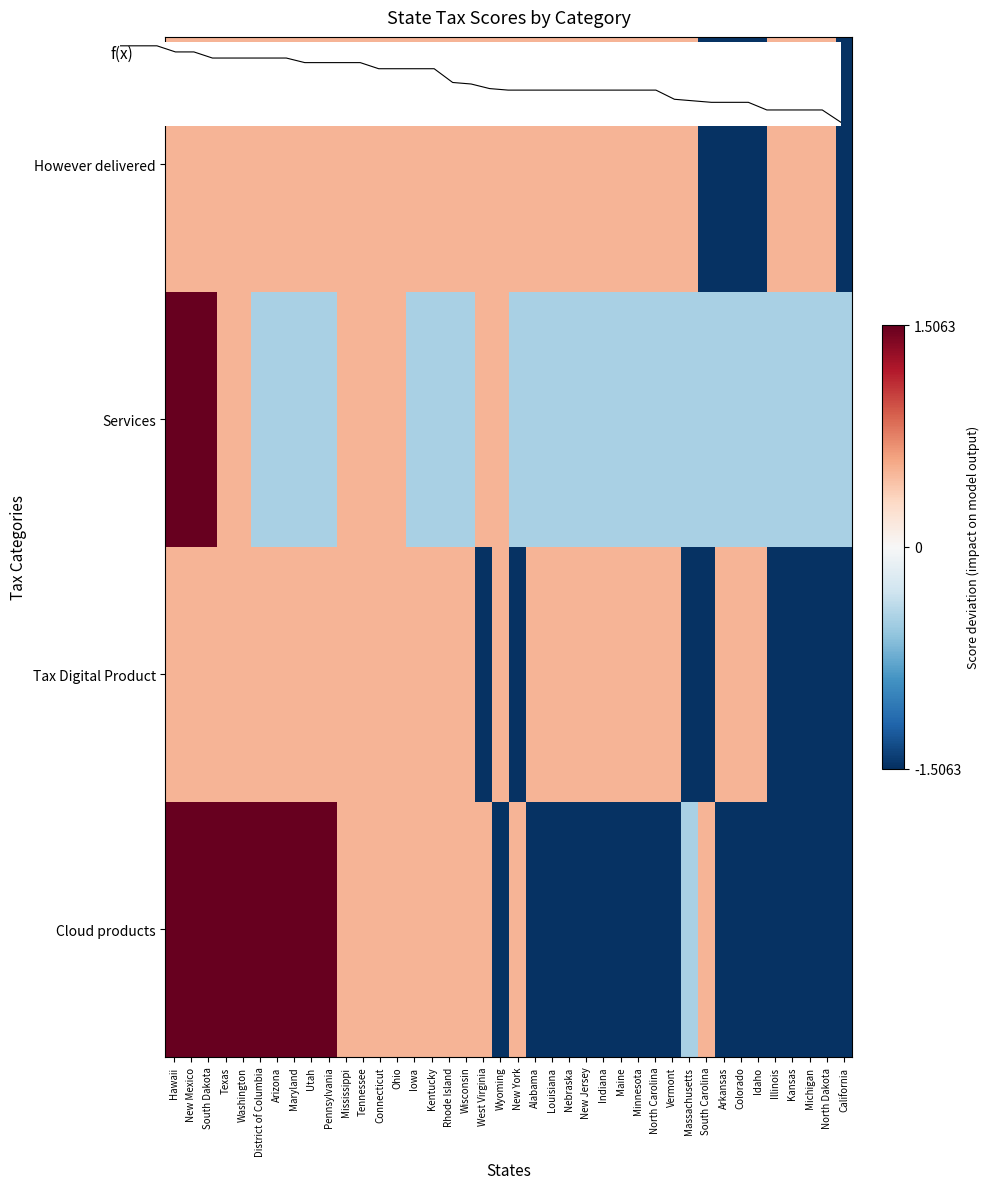

How many data points in Services are less than 0?

29